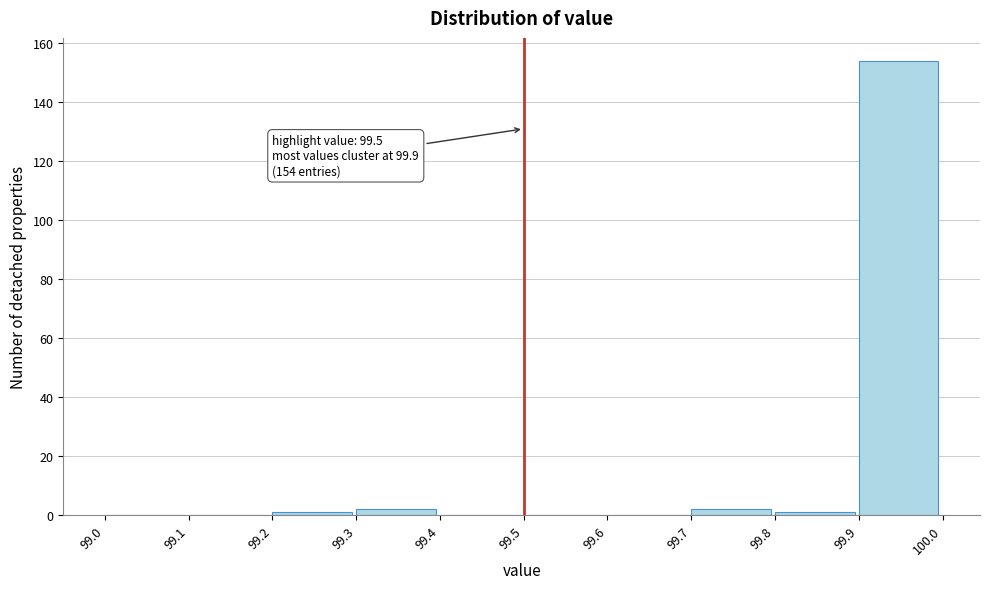

Over which range of the x-axis is the bar tallest?

99.9 to 100.0